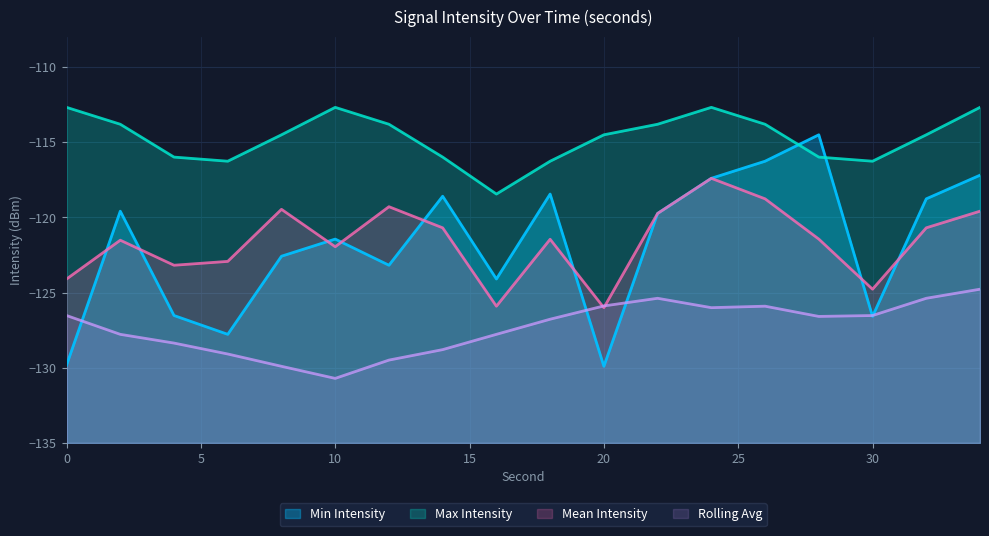

Which series has the widest spread of values?

Min Intensity